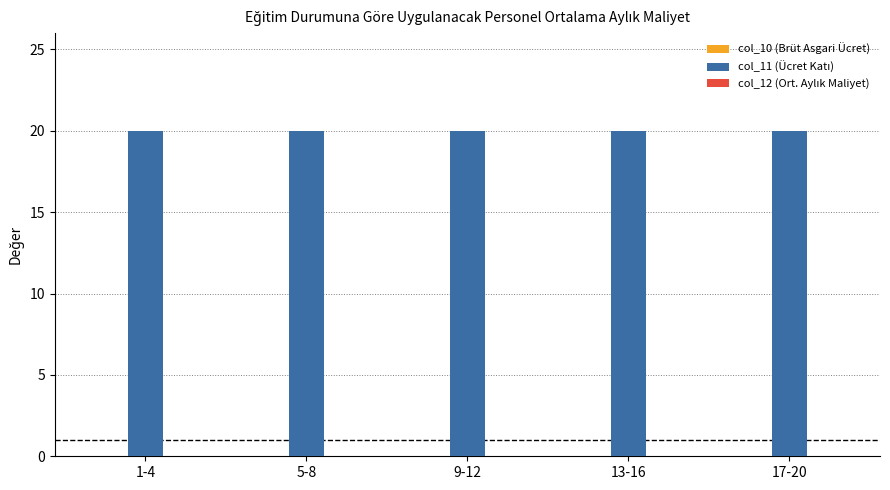

Is the value of col_10 (Brüt Asgari Ücret) at 13-16 greater than the value of col_11 (Ücret Katı) at 9-12?

No